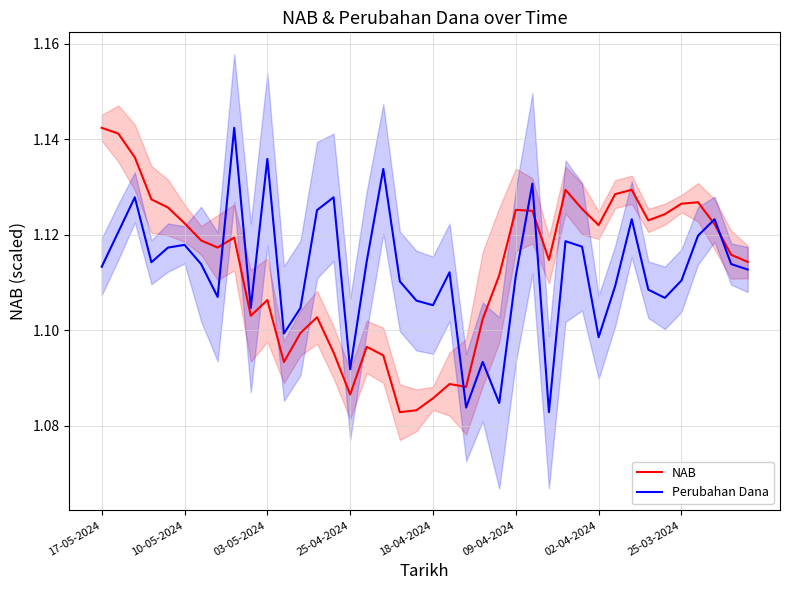

List the series in order of their overall mean, highest first.

NAB, Perubahan Dana